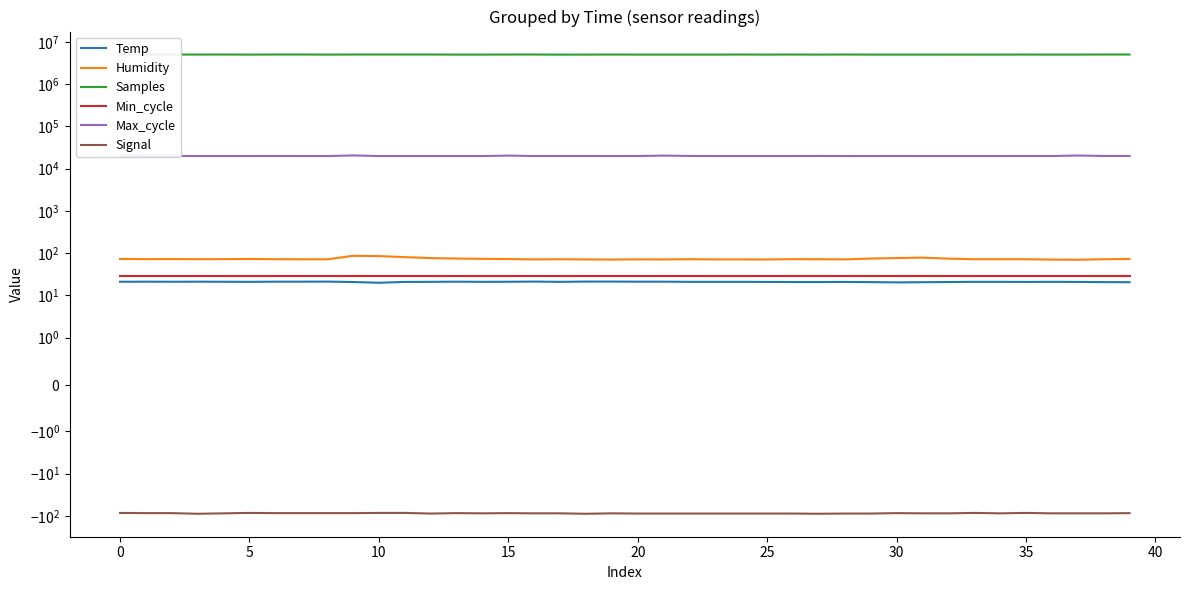

The Humidity series shows 73.3 at 14. True or false?

True